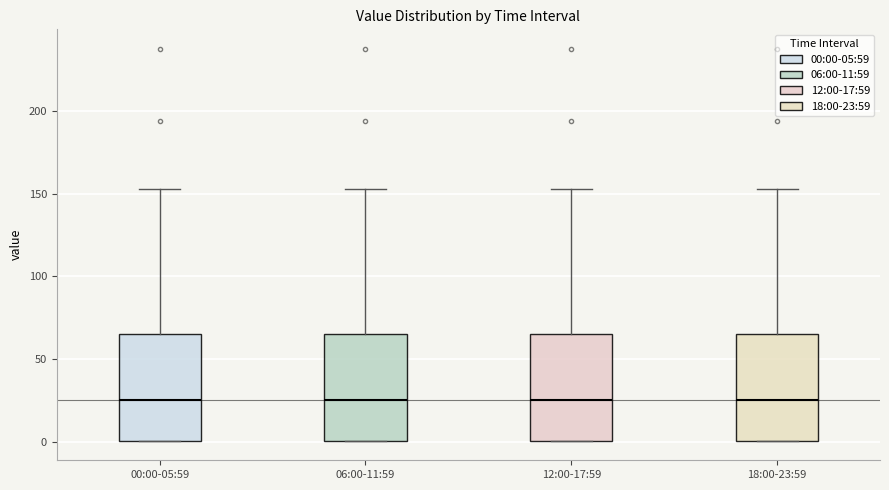

Reading left to right, transcribe this box plot: for each box, give where its median line is, the range the box spans, and where its two whiskers end, as read against the y-axis. The values are not printed on the chart, so give them approximately, as read against the axis.

00:00-05:59: median 25, box 0 to 65, whiskers 0 to 155
06:00-11:59: median 25, box 0 to 65, whiskers 0 to 155
12:00-17:59: median 25, box 0 to 65, whiskers 0 to 155
18:00-23:59: median 25, box 0 to 65, whiskers 0 to 155